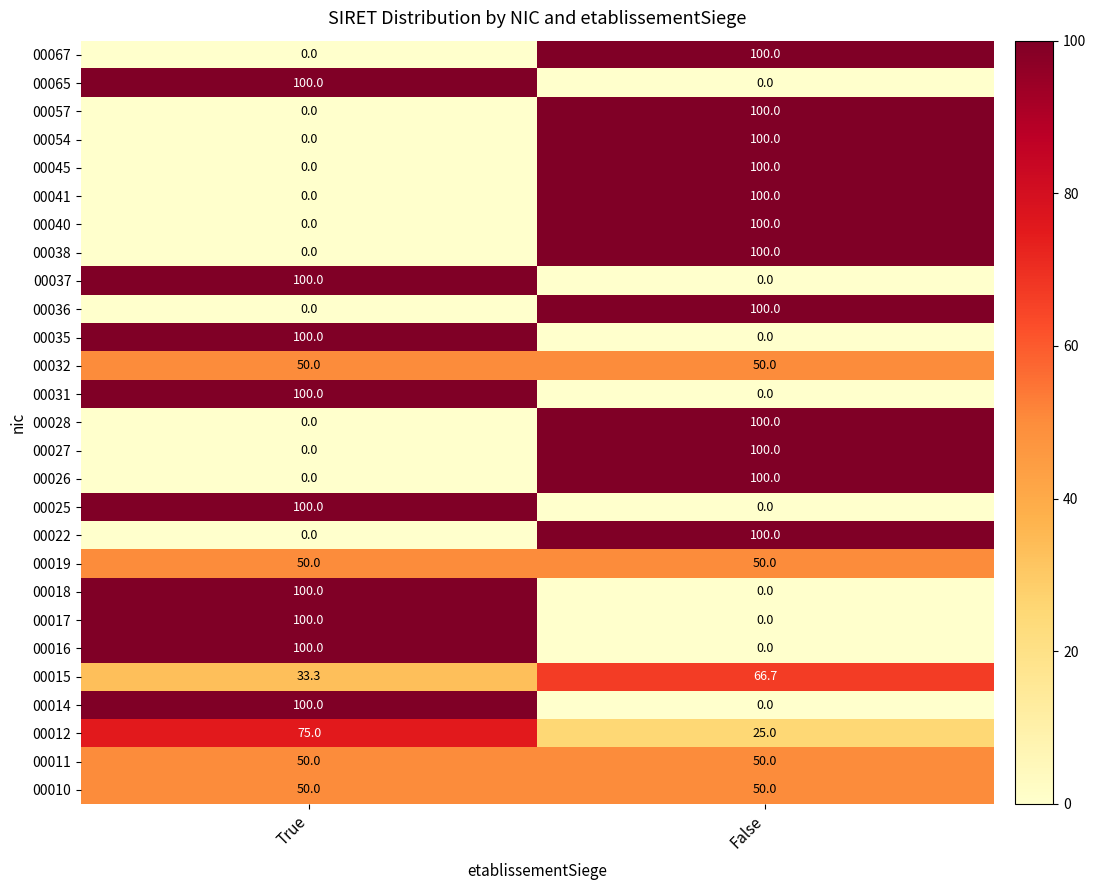

At which category is the sum across all series the highest?

False